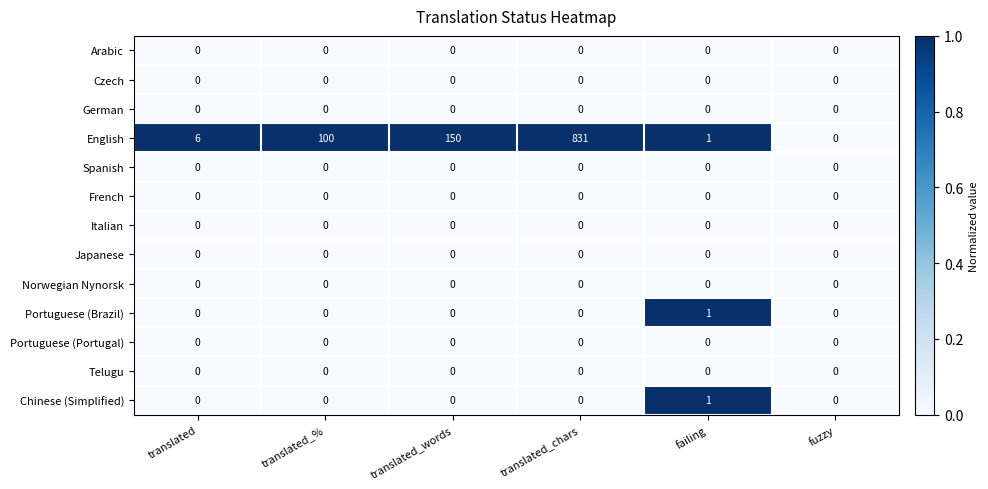

What is the total value across all series at failing?

3